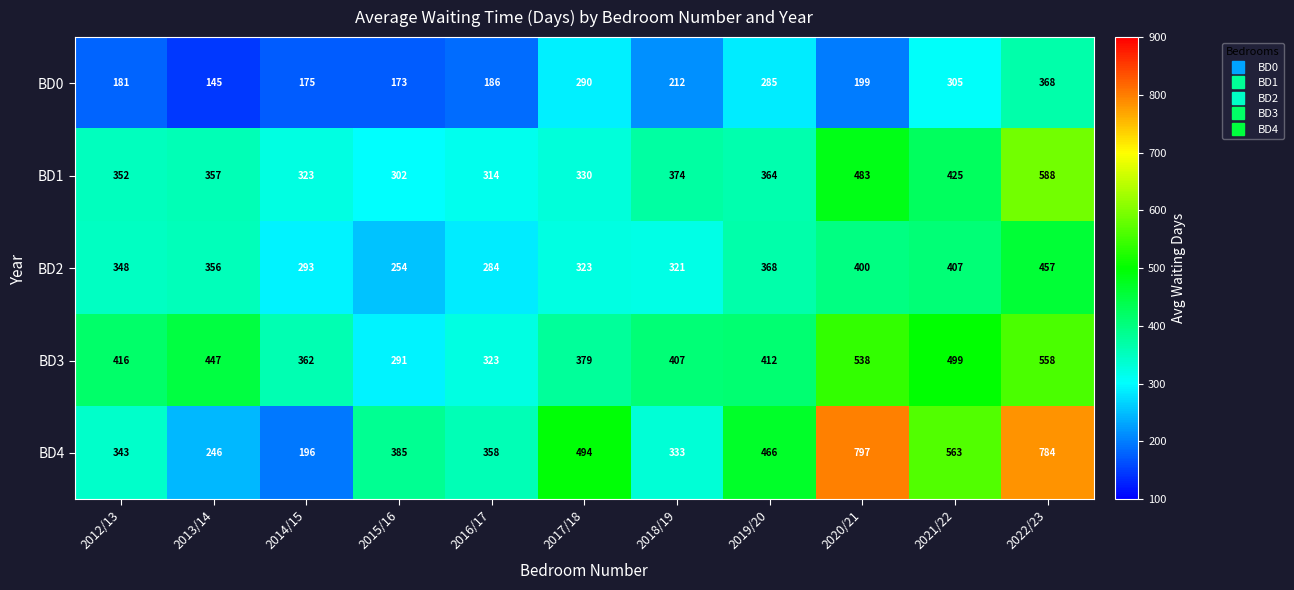

What is the difference between the second highest and second lowest values in the BD0 series?

132